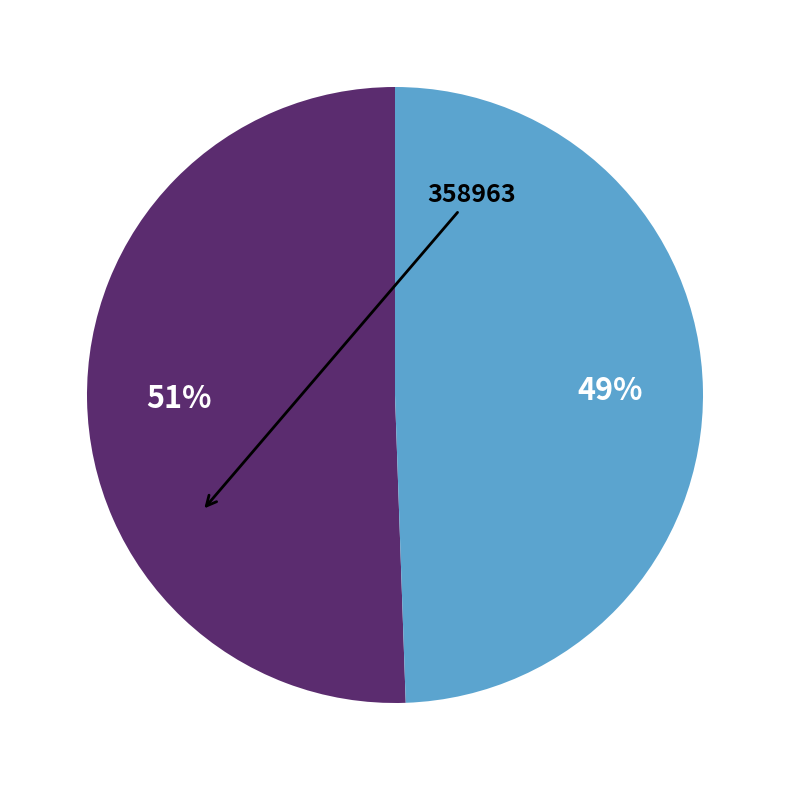

Does any single category account for the majority?

Yes